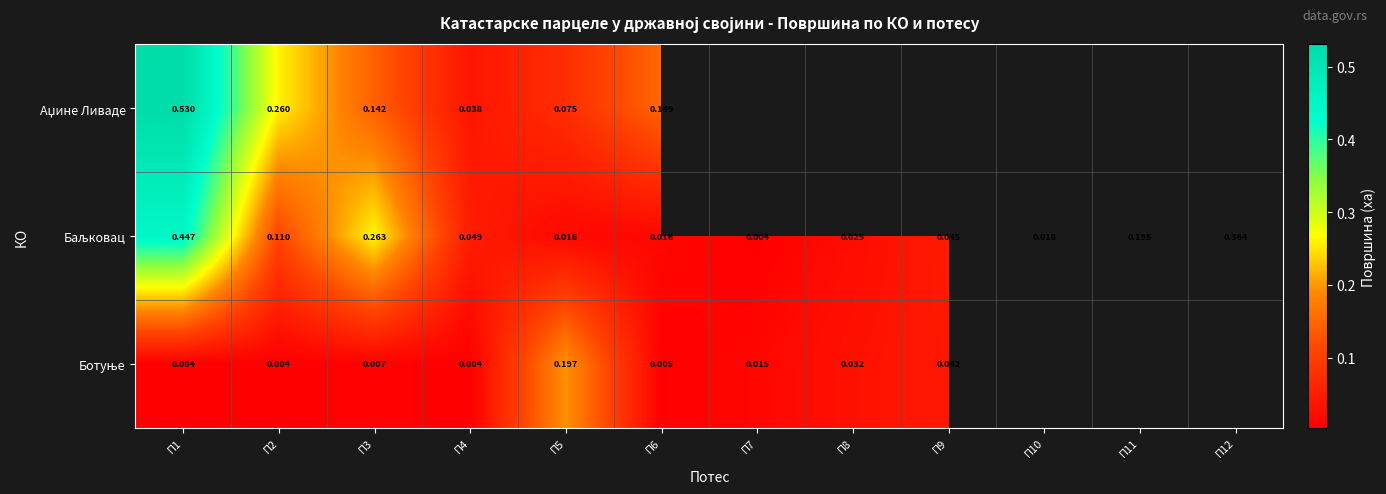

Which label corresponds to the smallest value in the chart?

П2